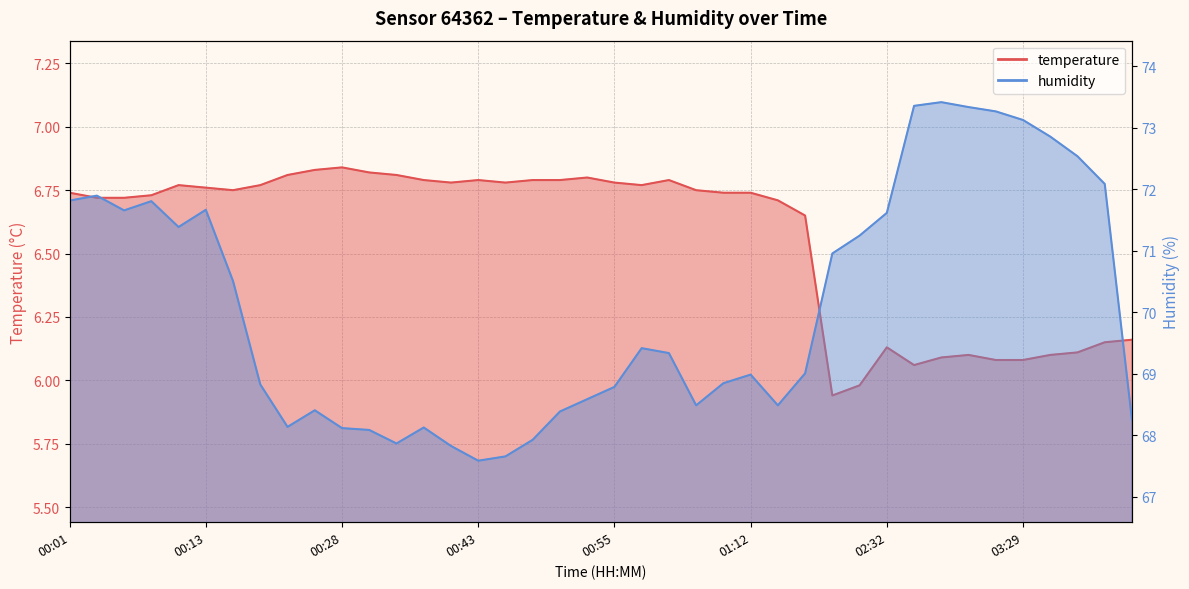

What are all the series names shown in the legend?

temperature, humidity